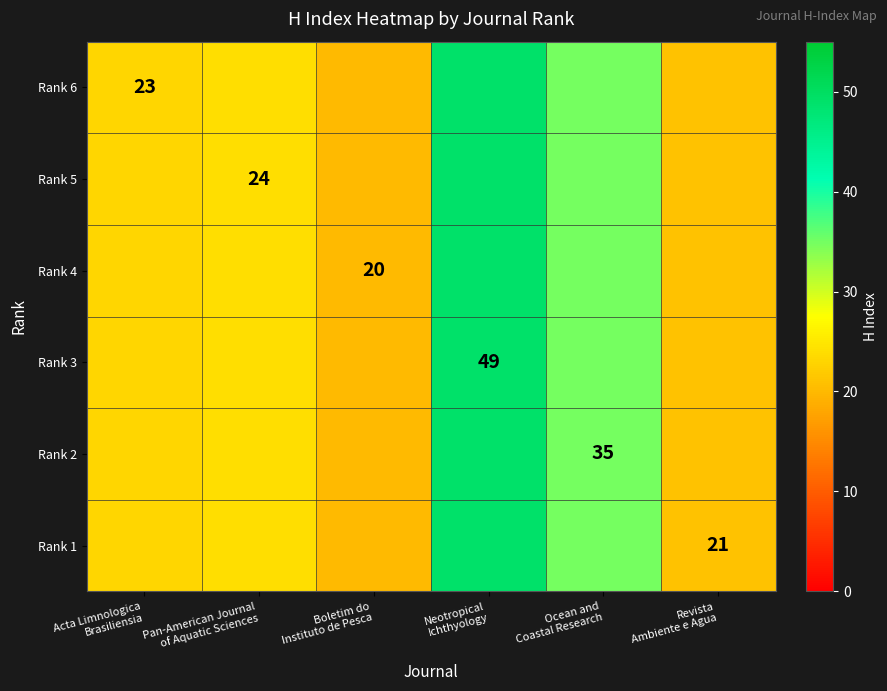

Which has a higher value, Boletim do
Instituto de Pesca or Ocean and
Coastal Research?

Ocean and
Coastal Research